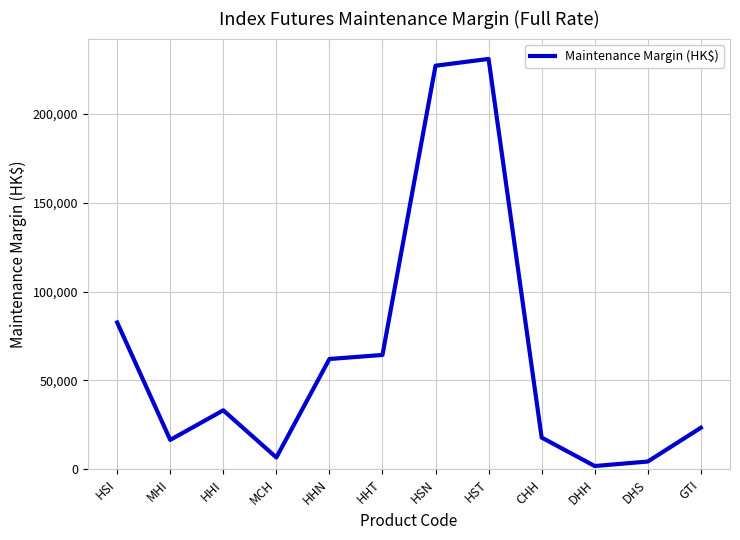

What is the difference between the maximum and minimum values?

229249